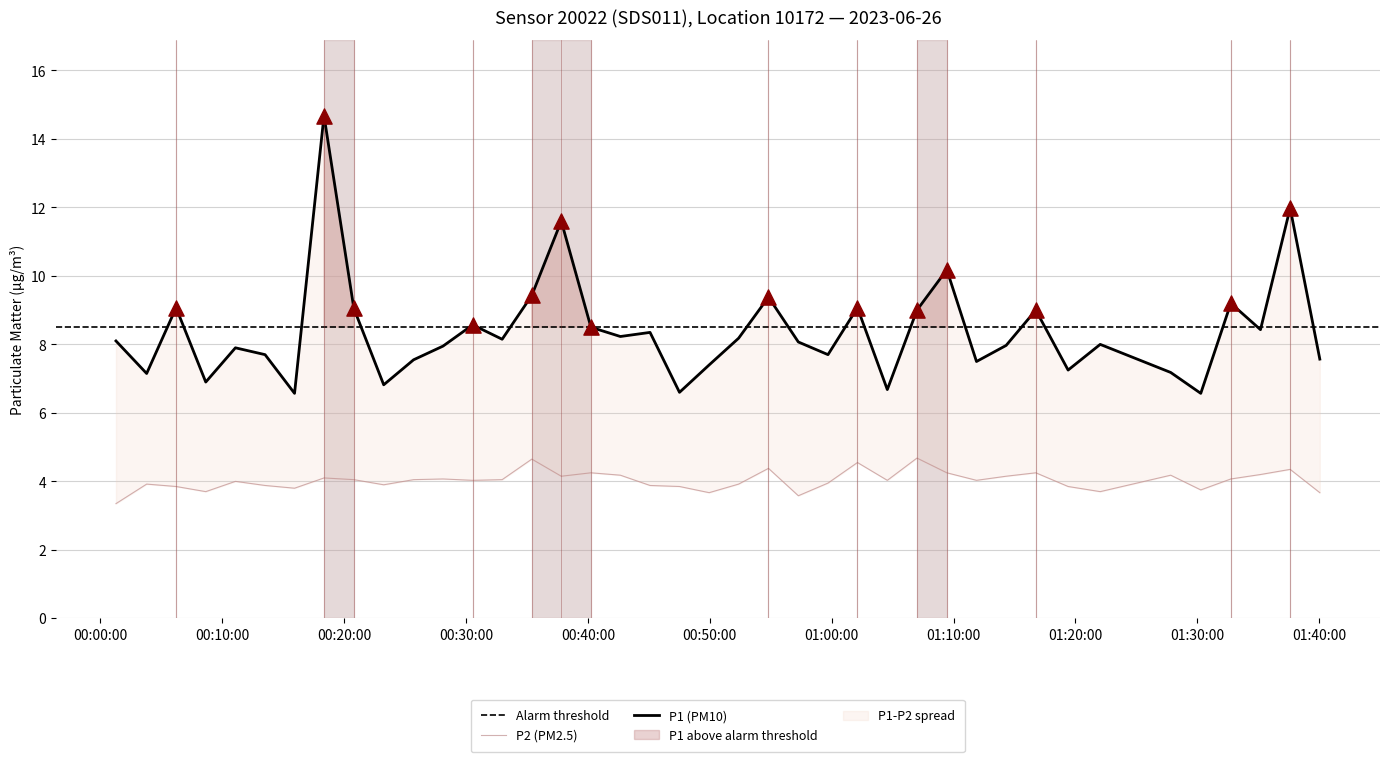

What is the total value across all series at 2023-06-26T01:02:07?

13.6